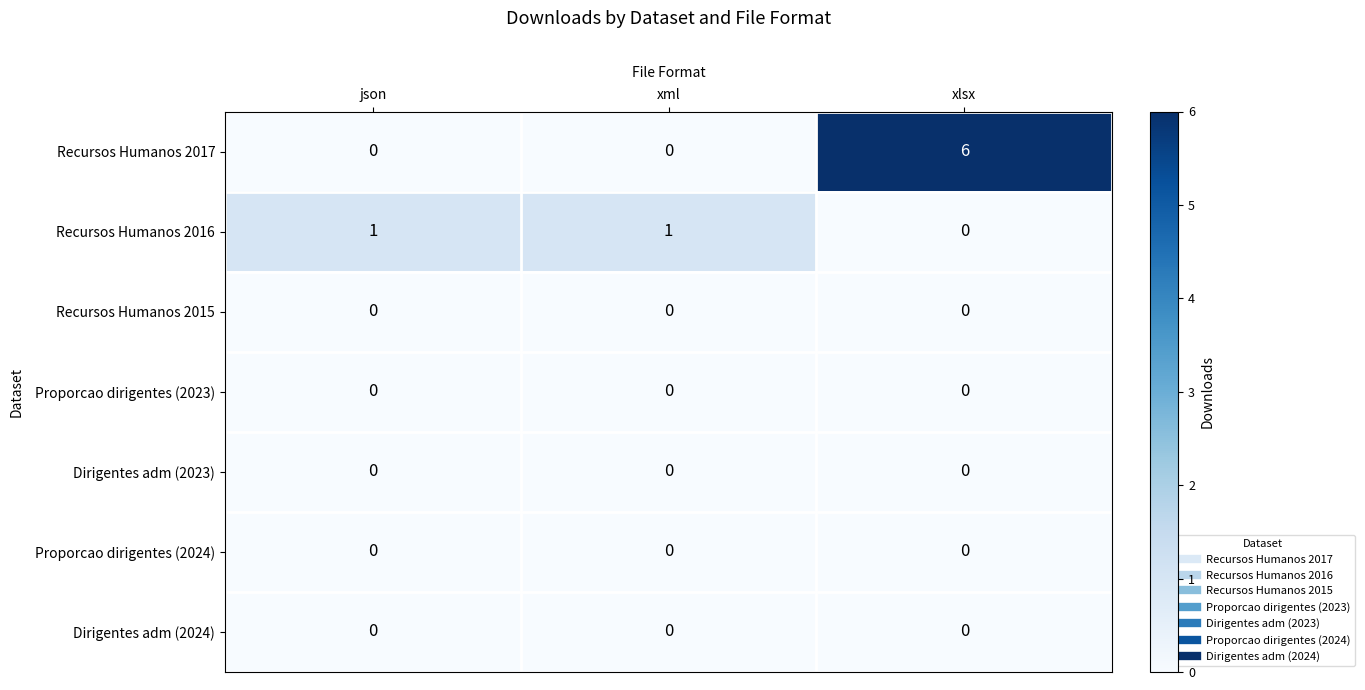

Which series has the largest range (max minus min)?

Recursos Humanos 2017